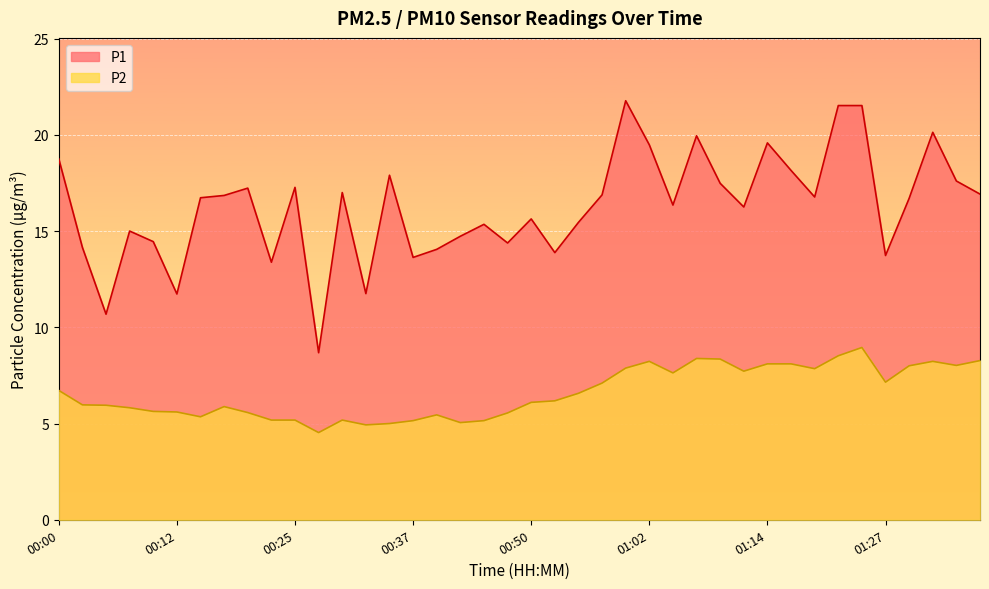

At which label is P1 closest to 15?

00:07